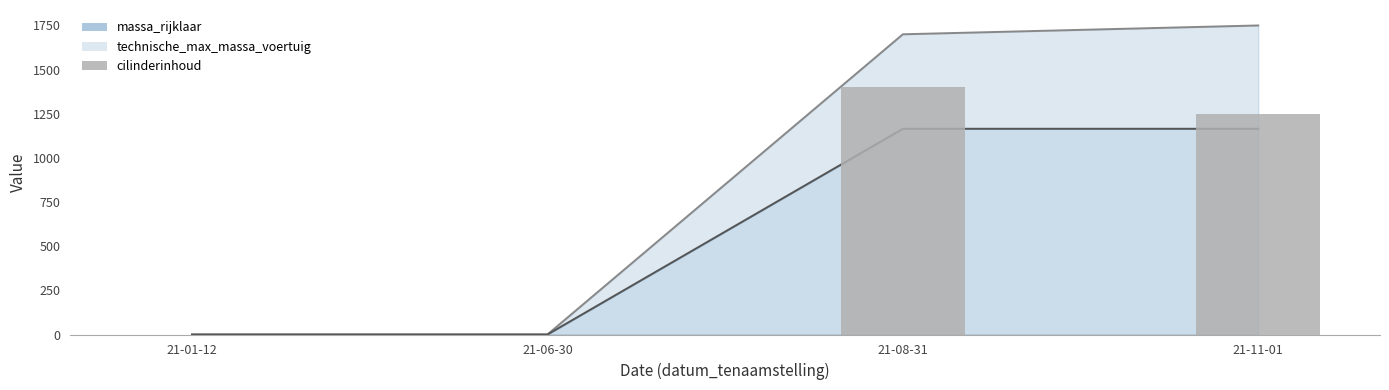

True or false: the data shows 446 at 21-06-30.

False